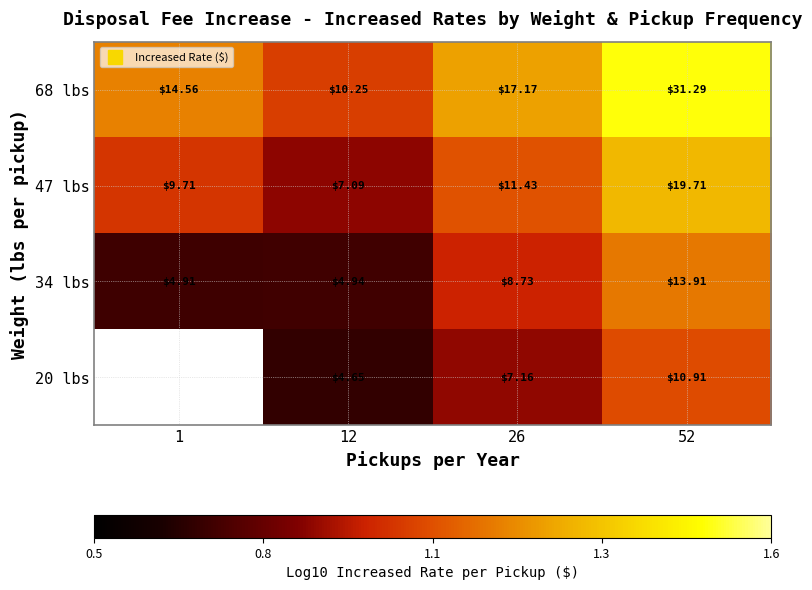

How many values in 20 lbs are above zero?

3